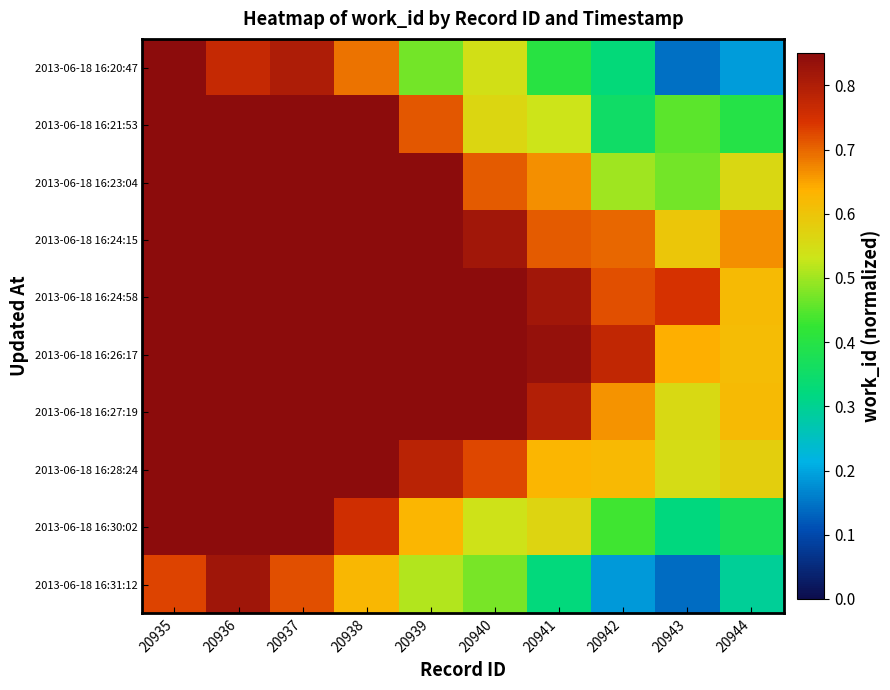

Count the number of categories in the chart.

10